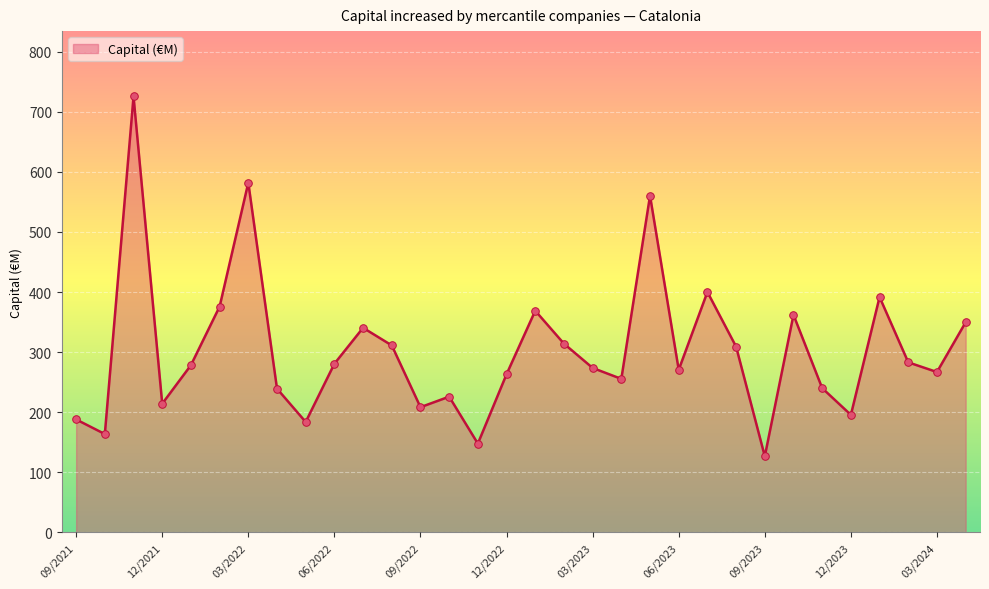

What is the minimum value shown in the chart?

126.7